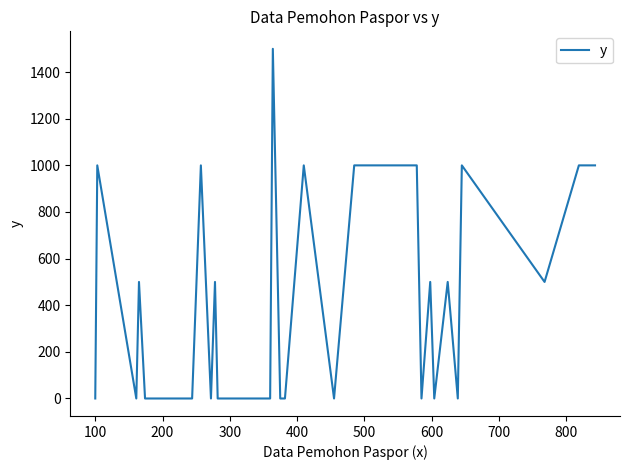

What is the difference between the maximum and minimum values?

1500